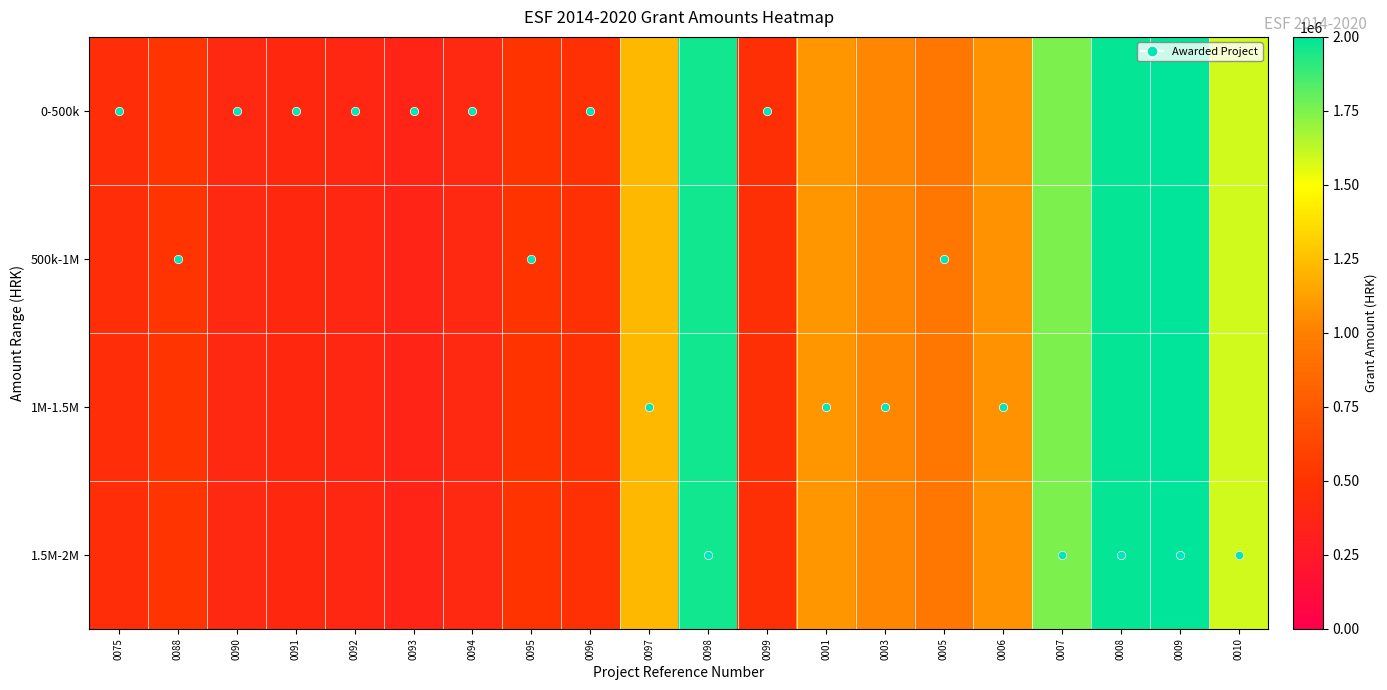

Which series has the widest spread of values?

0-500k